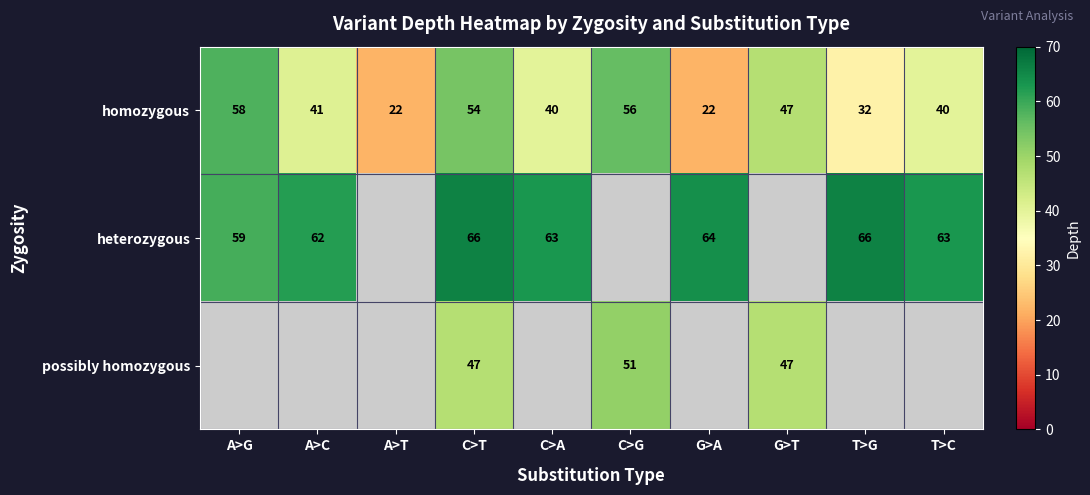

Read the homozygous value at T>C, to the nearest 10.

40